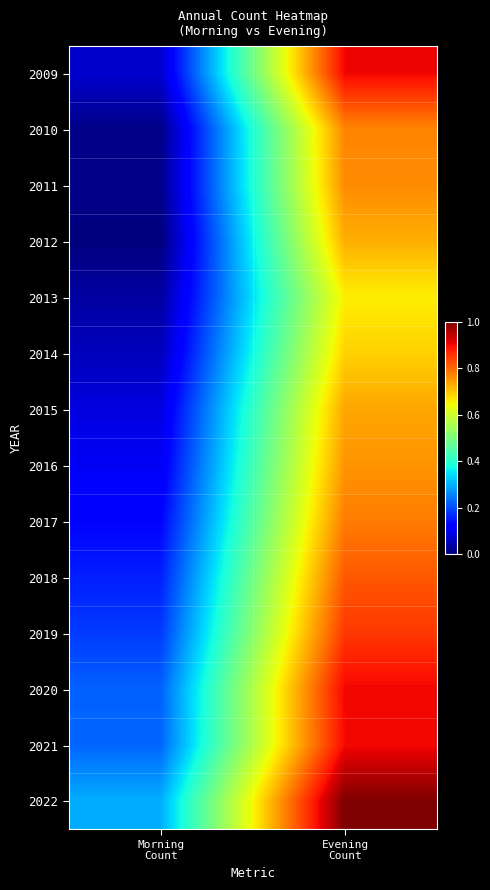

Reading left to right, list all the values displayed in this chart.

2009: Morning
Count=0.1	Evening
Count=0.9
2010: Morning
Count=0.0	Evening
Count=0.8
2011: Morning
Count=0.0	Evening
Count=0.8
2012: Morning
Count=0.0	Evening
Count=0.7
2013: Morning
Count=0.0	Evening
Count=0.7
2014: Morning
Count=0.1	Evening
Count=0.7
2015: Morning
Count=0.1	Evening
Count=0.7
2016: Morning
Count=0.1	Evening
Count=0.8
2017: Morning
Count=0.1	Evening
Count=0.8
2018: Morning
Count=0.2	Evening
Count=0.8
2019: Morning
Count=0.2	Evening
Count=0.8
2020: Morning
Count=0.2	Evening
Count=0.9
2021: Morning
Count=0.2	Evening
Count=0.9
2022: Morning
Count=0.3	Evening
Count=1.0